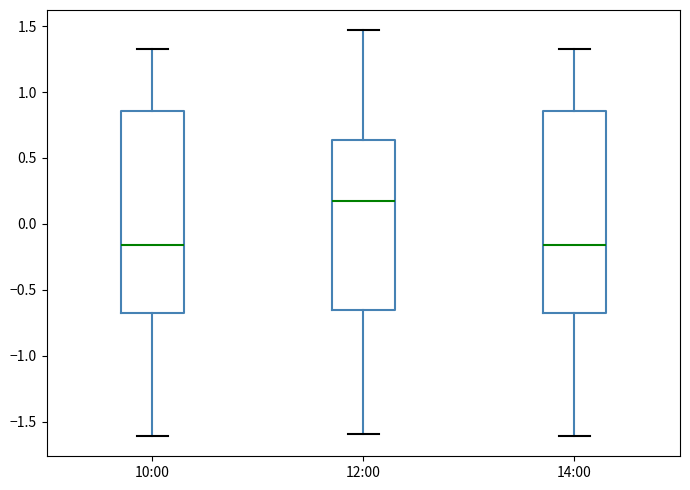

Reading left to right, read every box against the y-axis: the position of its median line, the range the box covers, and the ends of its whiskers. The values are not printed on the chart, so give them approximately, as read against the axis.

10:00: median -0.15, box -0.65 to 0.85, whiskers -1.60 to 1.35
12:00: median 0.20, box -0.65 to 0.65, whiskers -1.60 to 1.45
14:00: median -0.15, box -0.65 to 0.85, whiskers -1.60 to 1.35